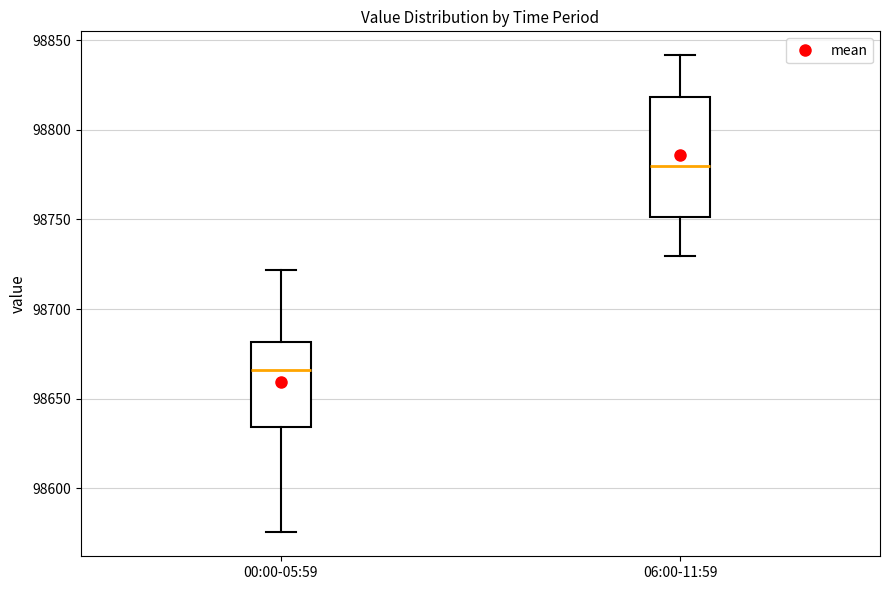

Comparing the boxes themselves (not the whiskers), which one is the tallest?

06:00-11:59